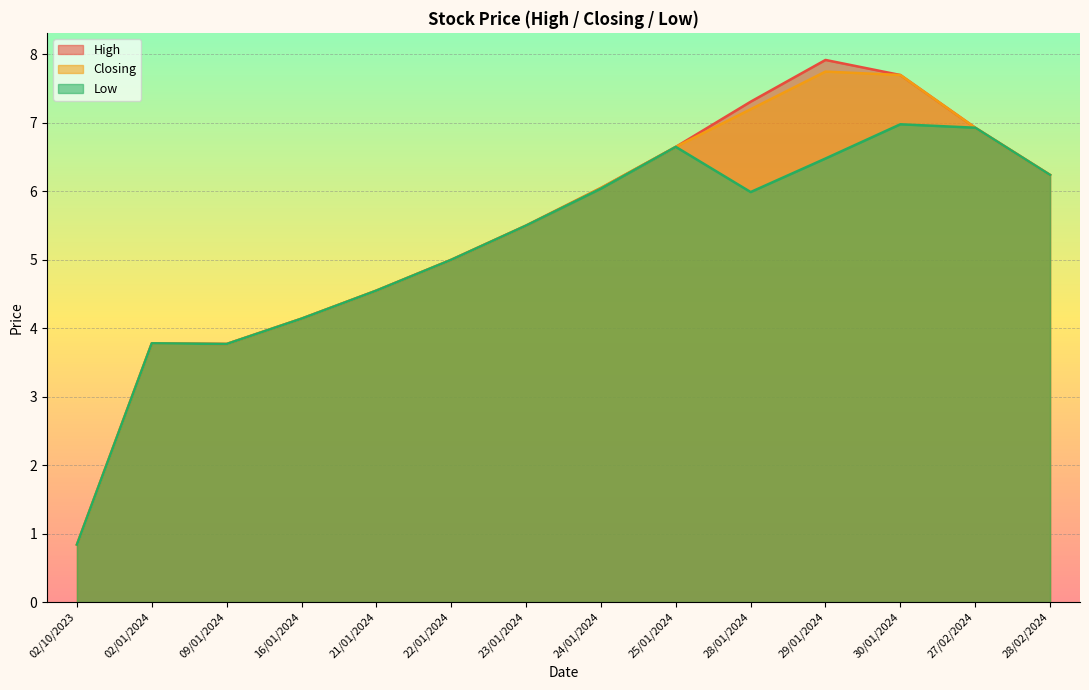

Reading left to right, extract all data points from this chart.

High: 0.8	3.8	3.8	4.1	4.5	5.0	5.5	6.0	6.7	7.3	7.9	7.7	6.9	6.2
Closing: 0.8	3.8	3.8	4.1	4.5	5.0	5.5	6.0	6.7	7.2	7.8	7.7	6.9	6.2
Low: 0.8	3.8	3.8	4.1	4.5	5.0	5.5	6.0	6.7	6.0	6.5	7.0	6.9	6.2